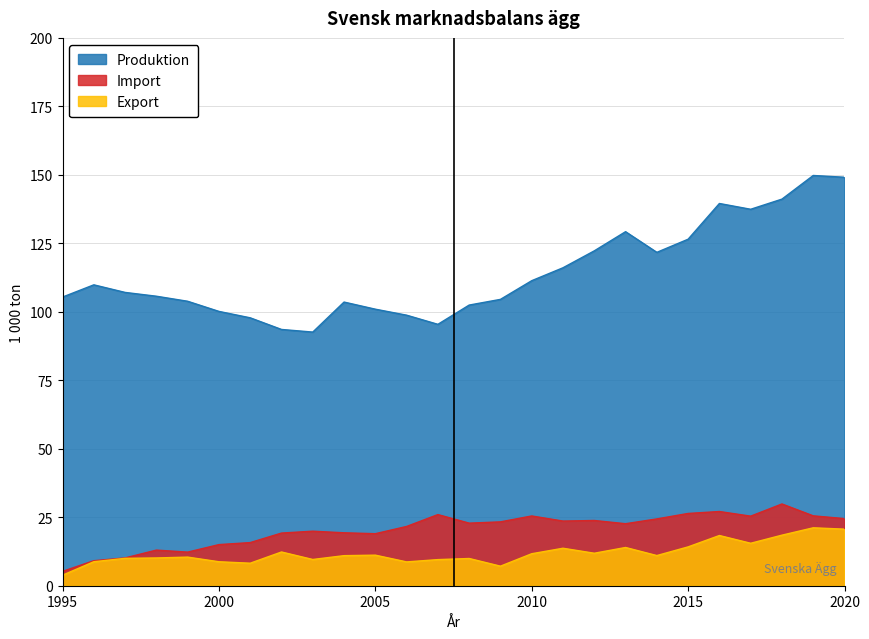

True or false: Produktion and Import cross at least once.

False